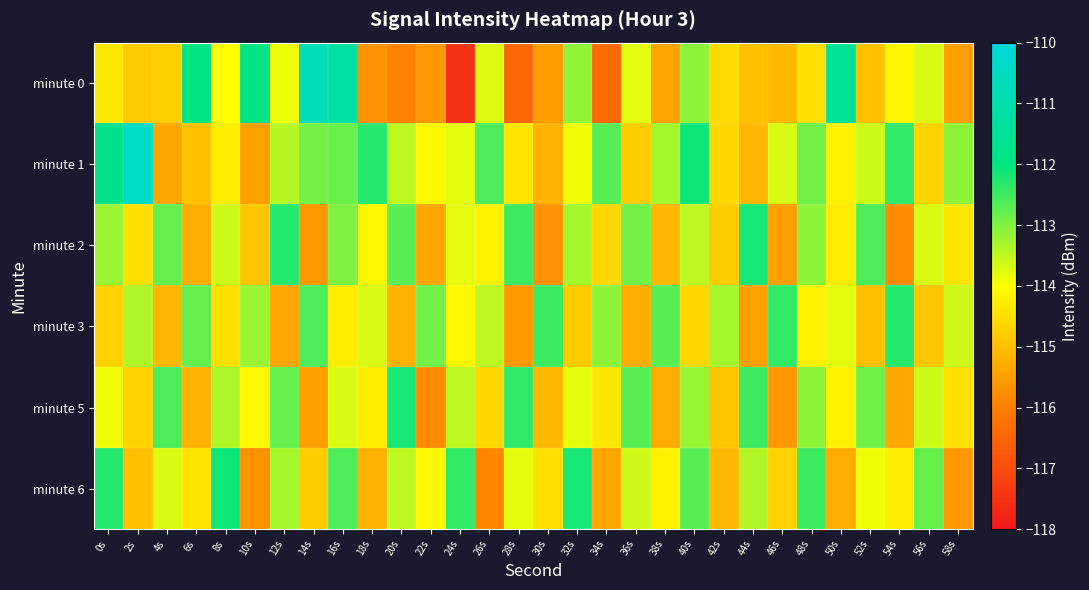

What is the total value across all series at 8s?

-681.9